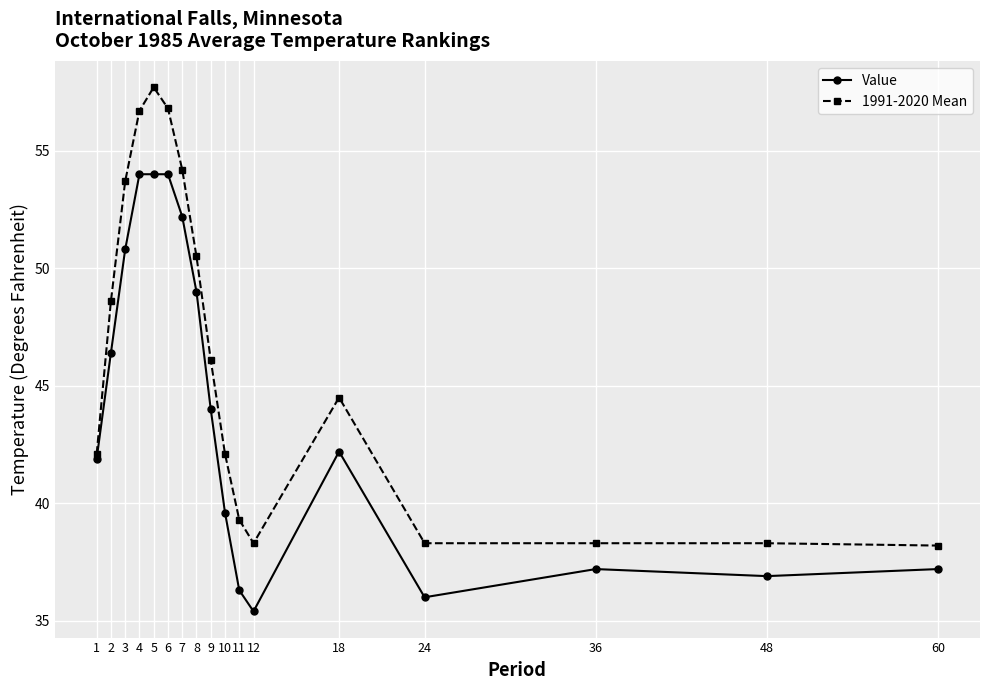

What is the average value of the Value series?

43.9